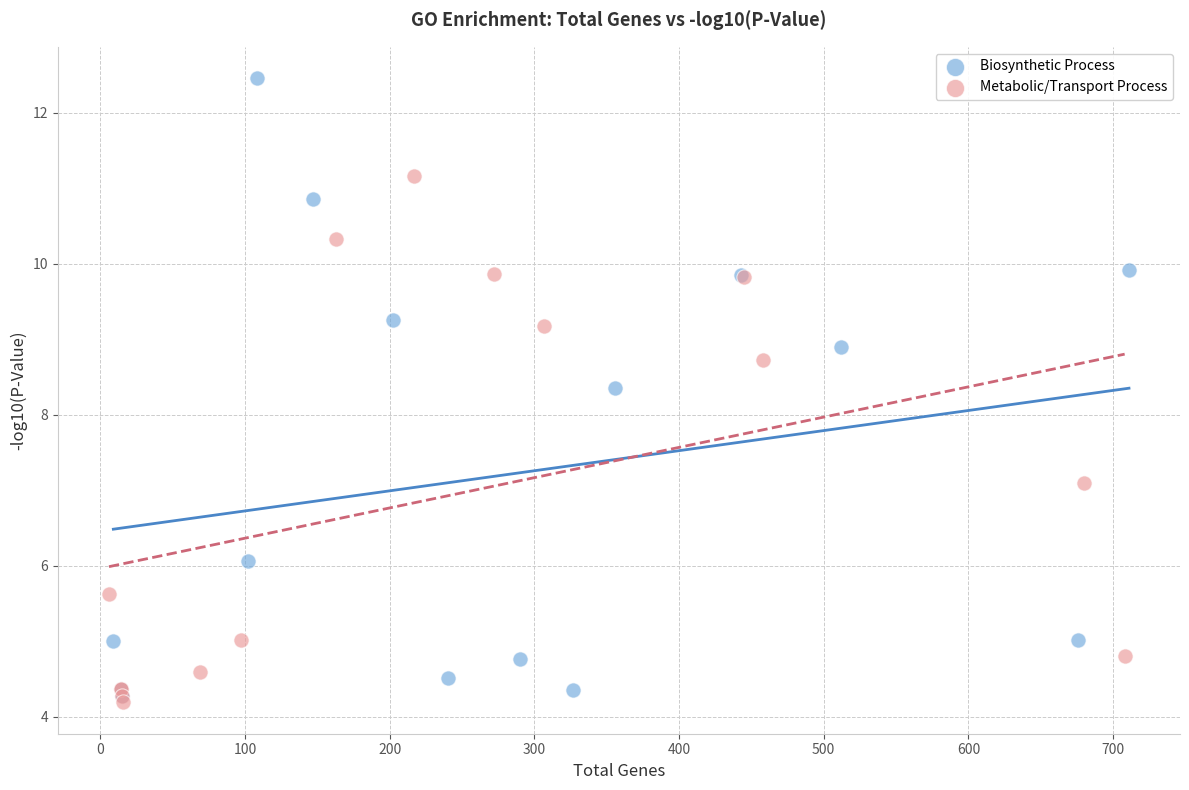

Which series contains the highest Y value?

Biosynthetic Process